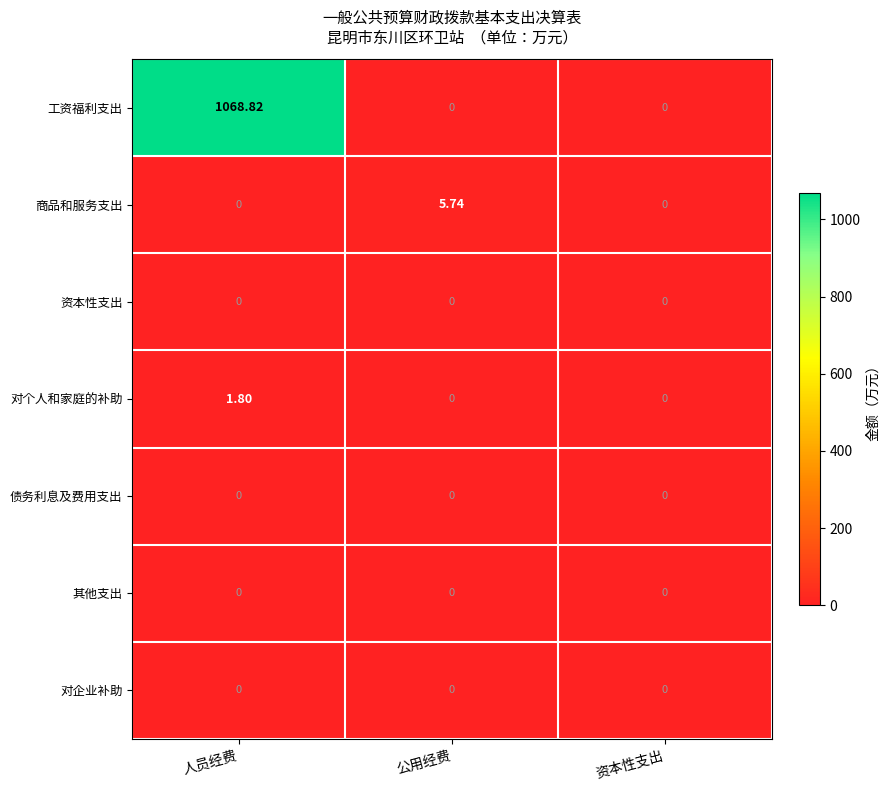

Between 人员经费 and 公用经费, which series saw the biggest shift?

工资福利支出